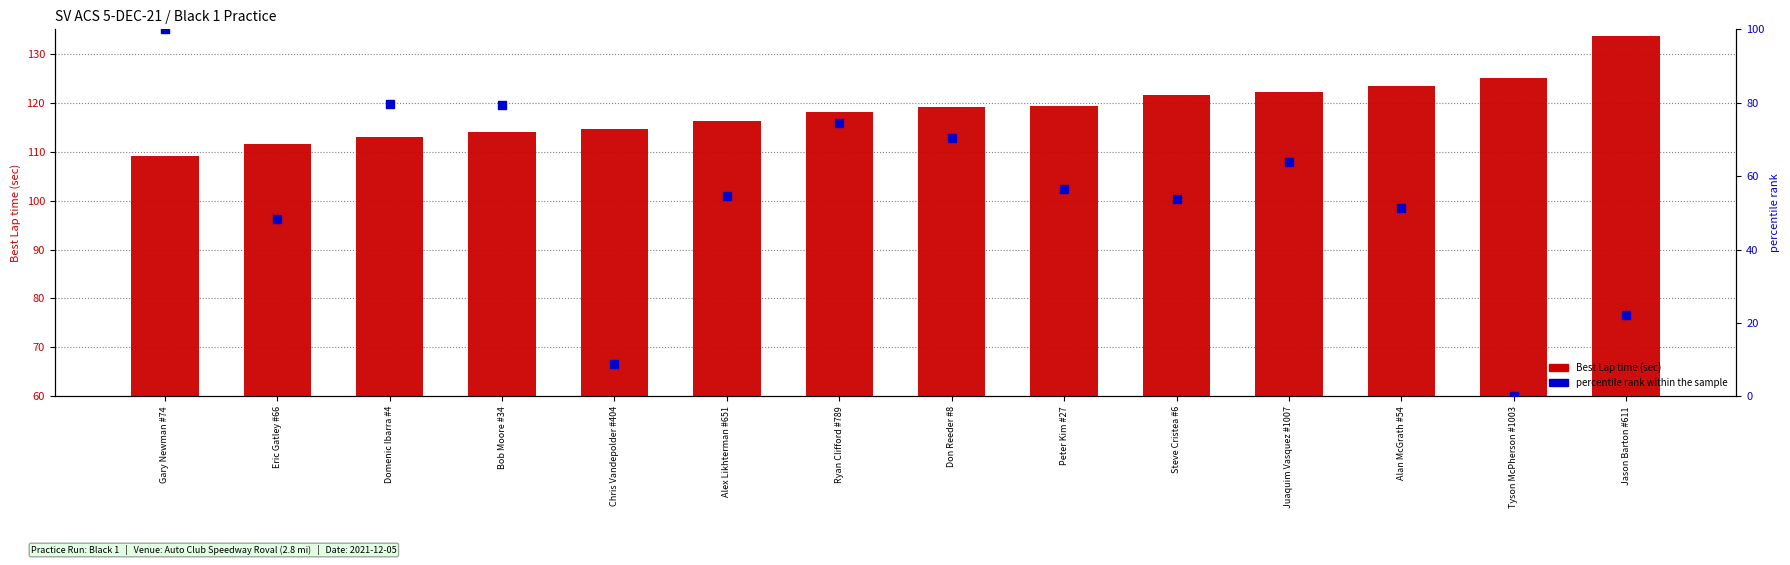

Is the value of Best Lap time at Tyson McPherson #1003 greater than the value of percentile rank within the sample at Peter Kim #27?

Yes